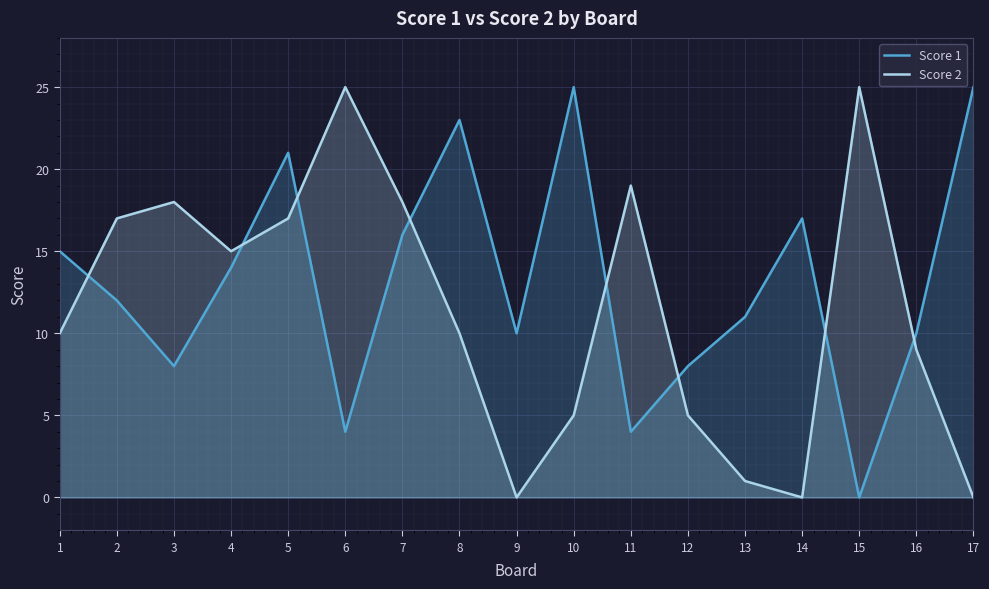

Rank the series at 14 from highest to lowest value.

Score 1, Score 2